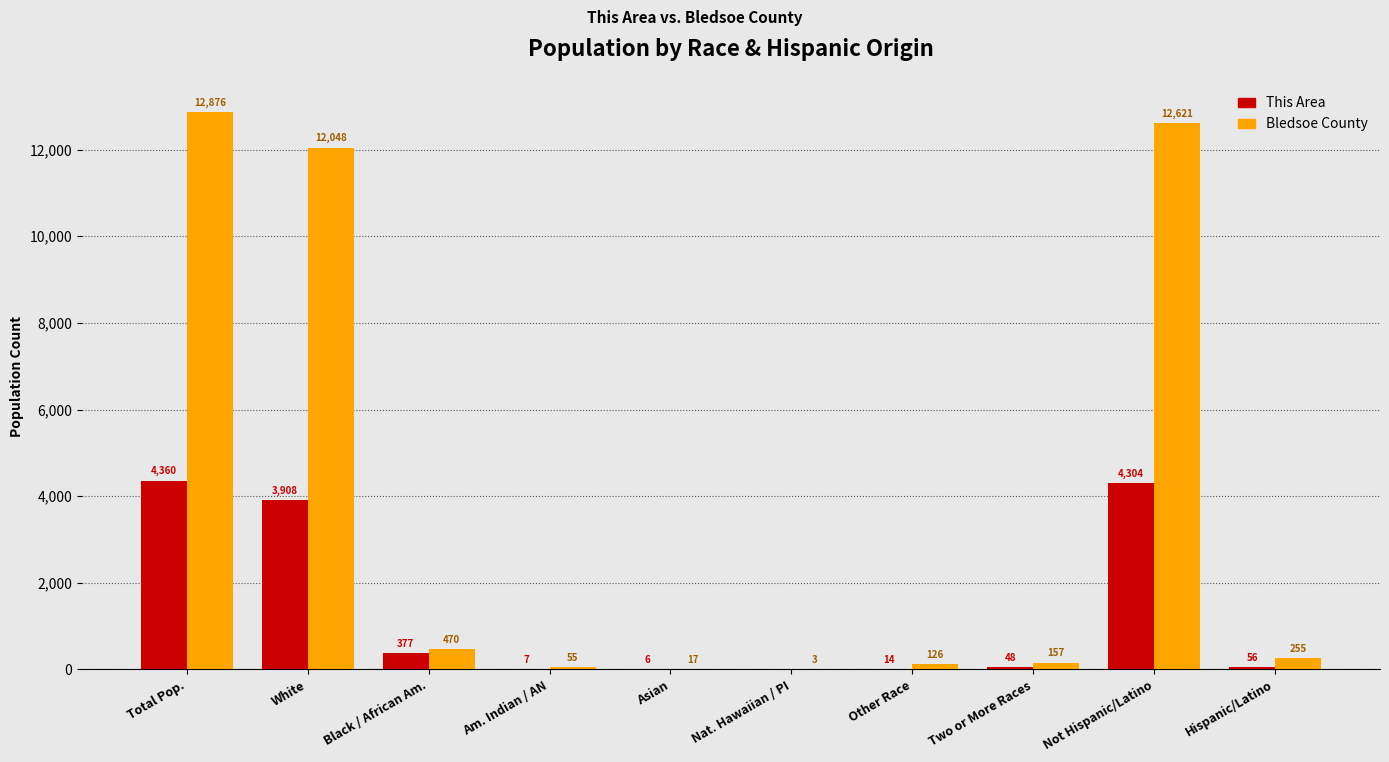

Are the bars horizontal?

No